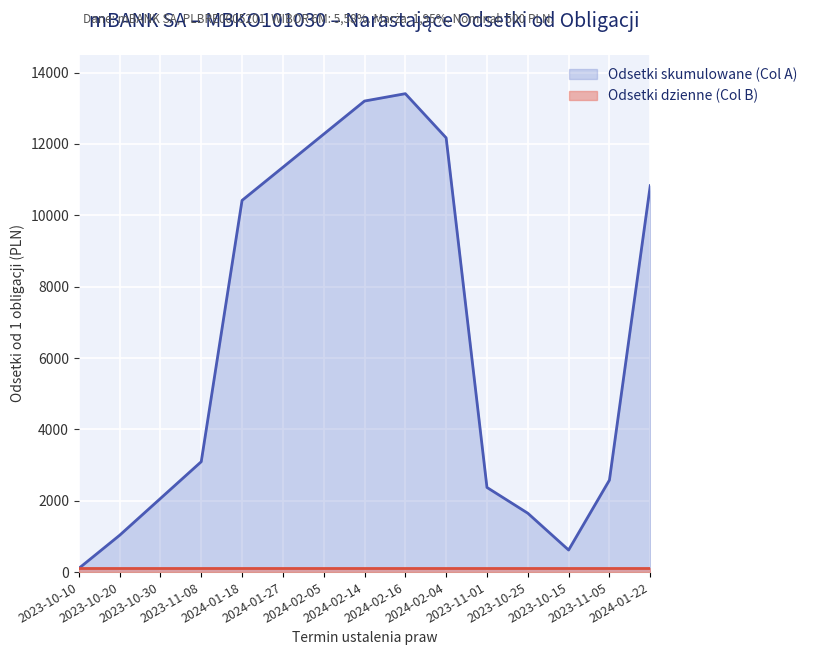

Rank the categories by value from lowest to highest.

2023-10-10, 2023-10-15, 2023-10-20, 2023-10-25, 2023-10-30, 2023-11-01, 2023-11-05, 2023-11-08, 2024-01-18, 2024-01-22, 2024-01-27, 2024-02-04, 2024-02-05, 2024-02-14, 2024-02-16